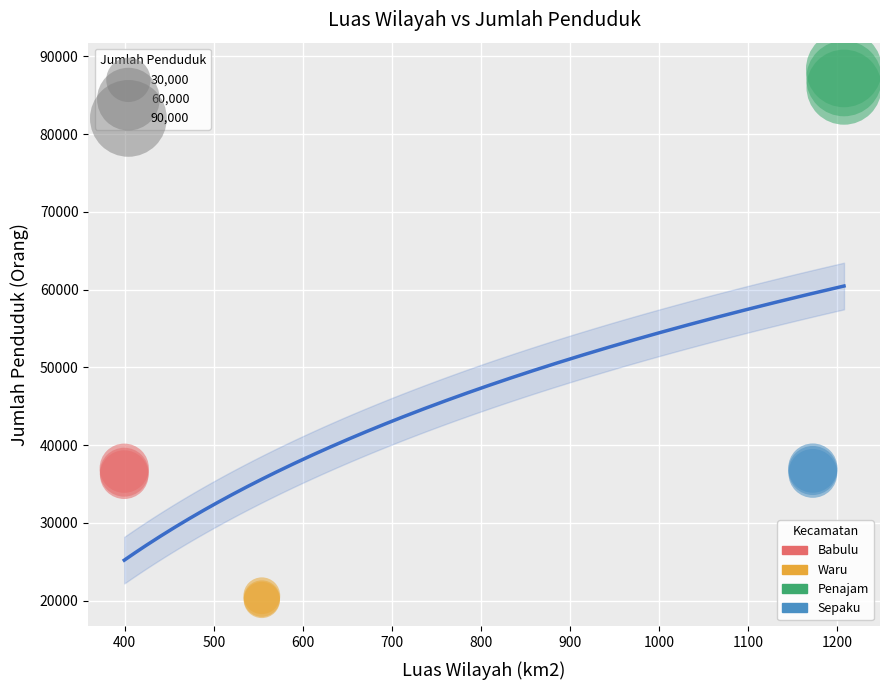

Which series reaches the minimum Y coordinate?

Waru